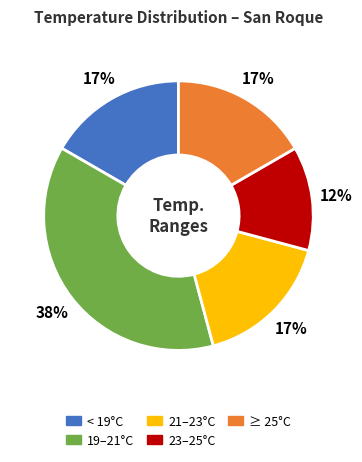

Is the sum of 23–25°C and ≥ 25°C greater than half?

No